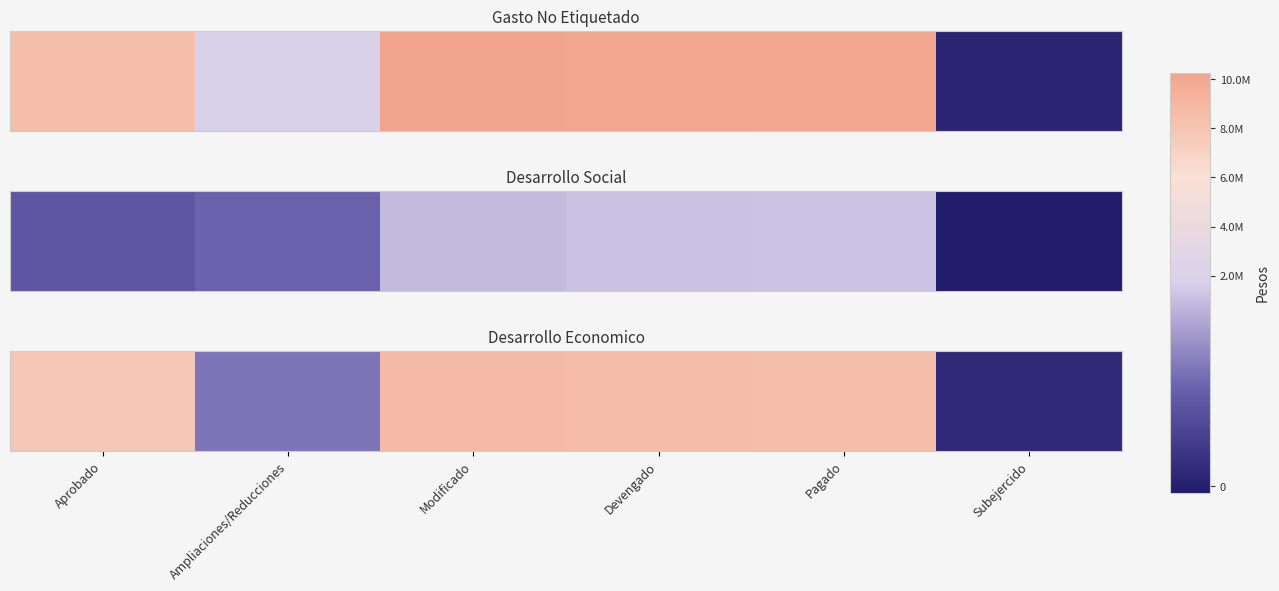

Is it true that the value at Pagado is 8459960.2?

True